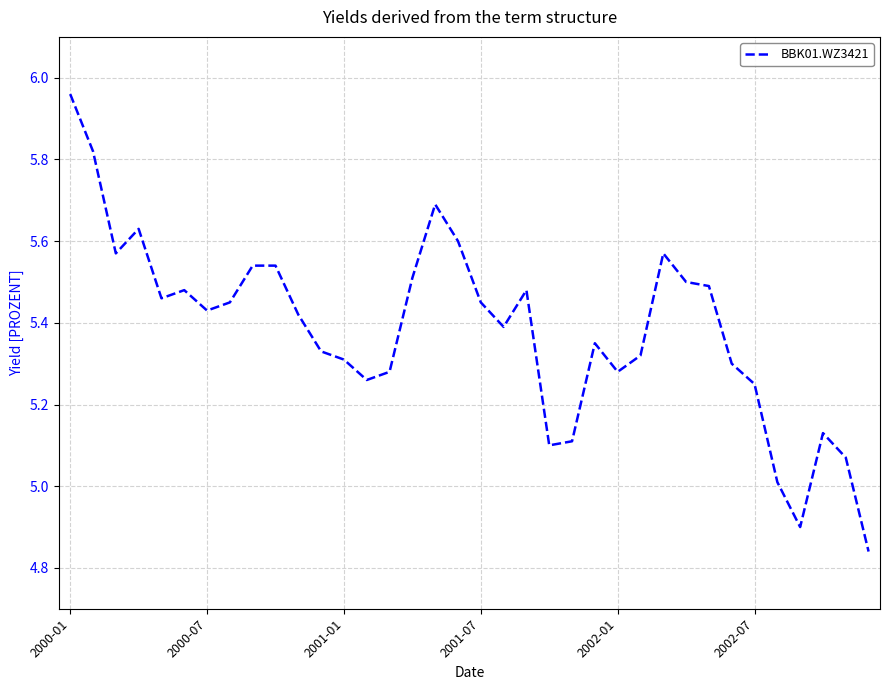

Which category has the highest value across all series?

2000-01